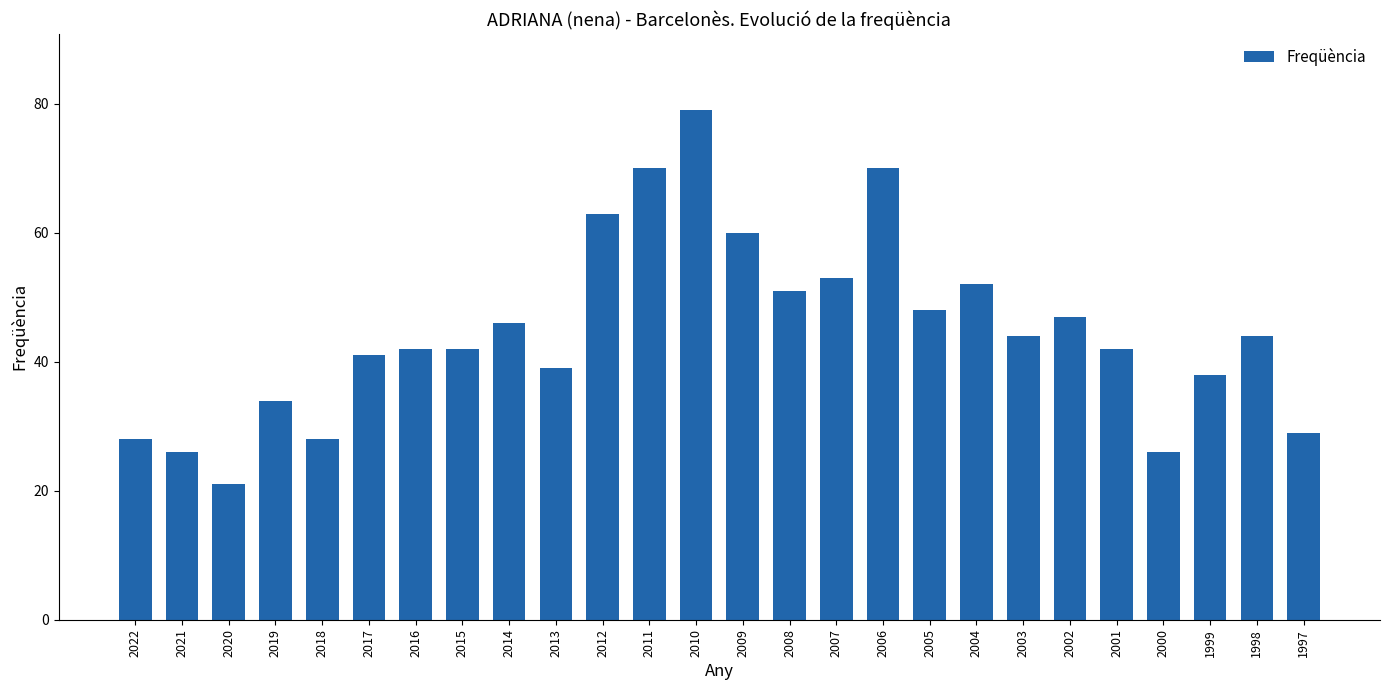

What is the sum of all values?

1163